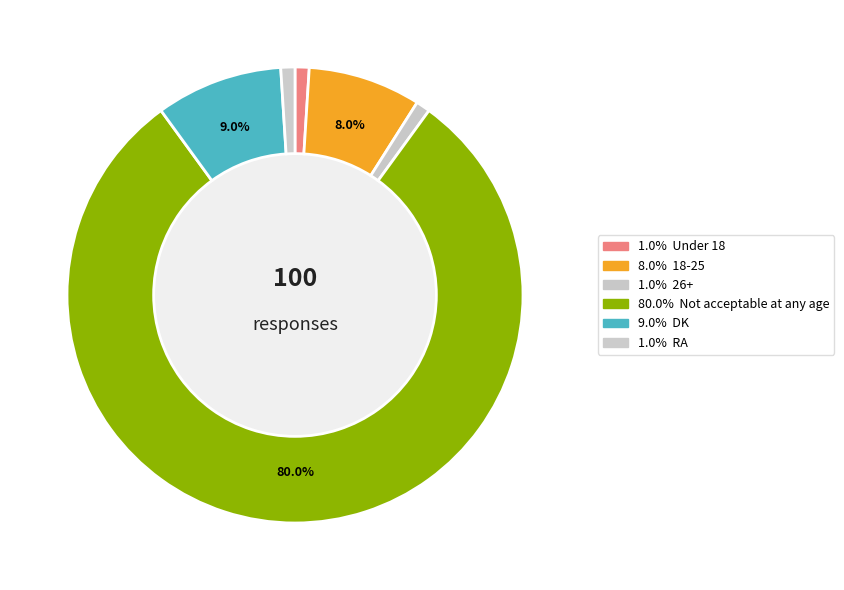

Rank the categories by value from highest to lowest.

Not acceptable at any age, DK, 18-25, Under 18, 26+, RA